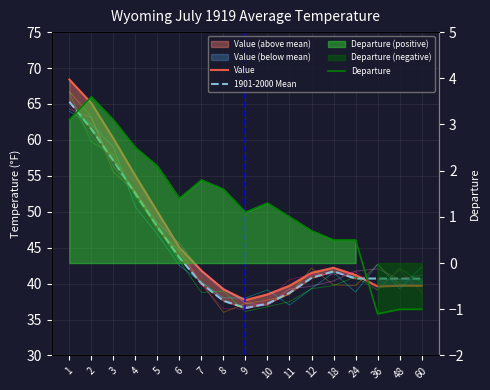

How many values in Departure are above zero?

14